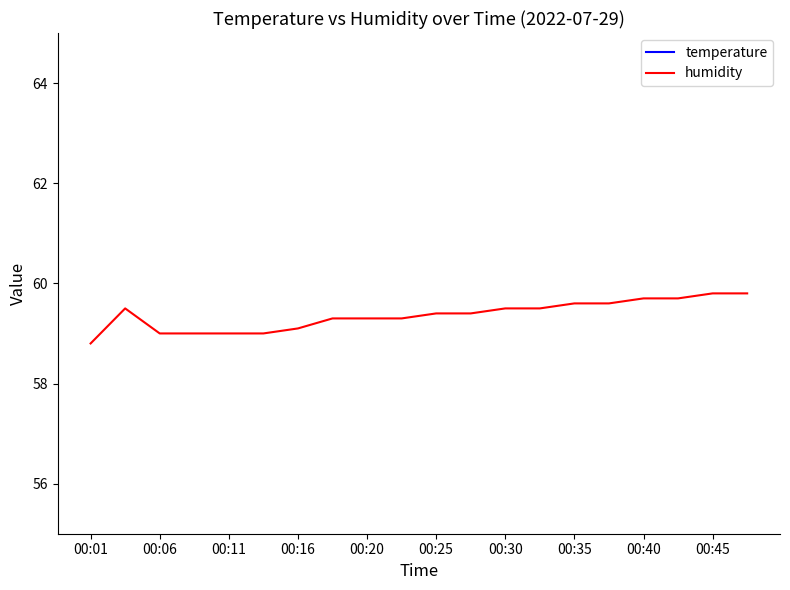

True or false: humidity has a value of 92.2 at 00:45.

False